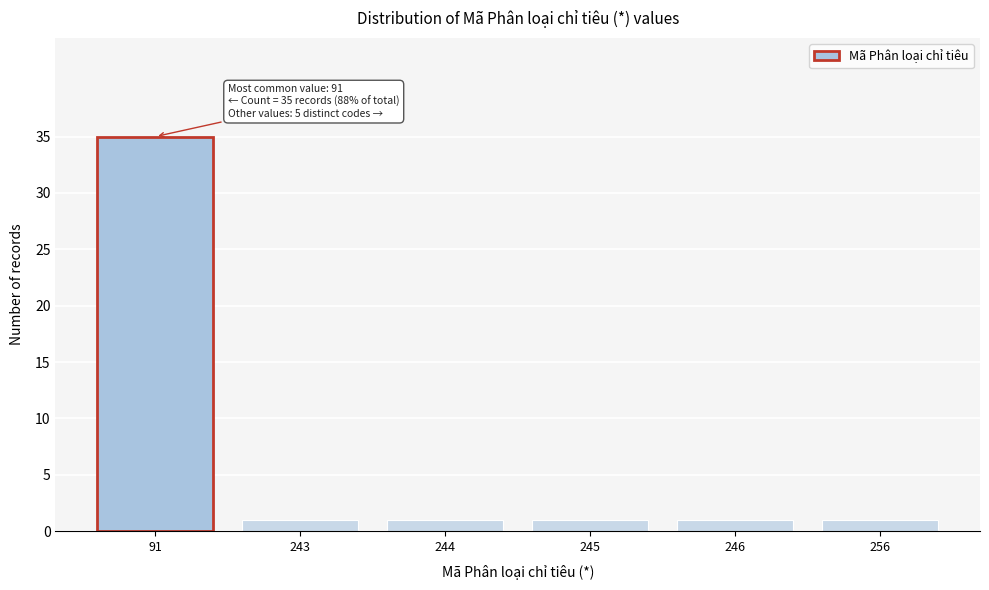

Reading left to right, extract all data points from this chart.

91=35	243=1	244=1	245=1	246=1	256=1